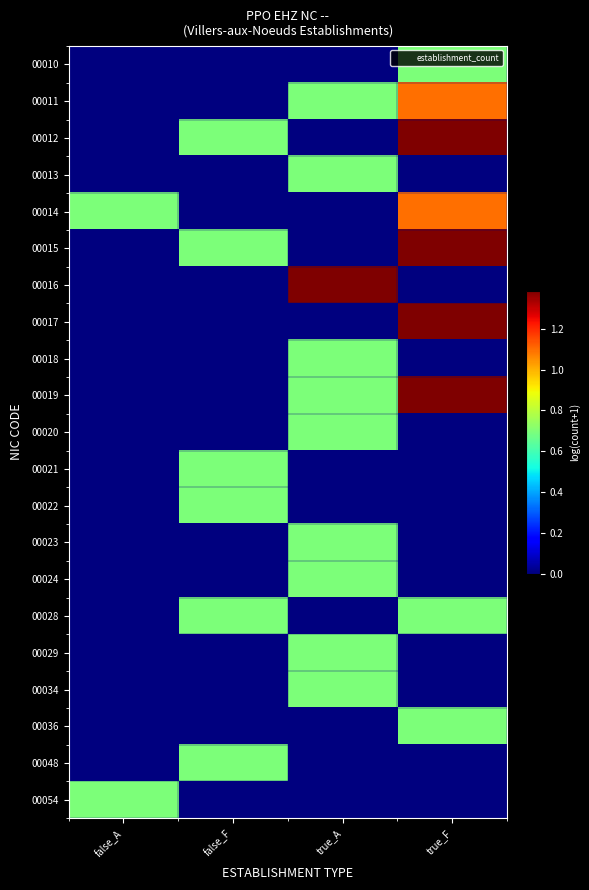

Reading left to right, list all the values displayed in this chart.

00010: false_A=0.0	false_F=0.0	true_A=0.0	true_F=0.7
00011: false_A=0.0	false_F=0.0	true_A=0.7	true_F=1.1
00012: false_A=0.0	false_F=0.7	true_A=0.0	true_F=1.4
00013: false_A=0.0	false_F=0.0	true_A=0.7	true_F=0.0
00014: false_A=0.7	false_F=0.0	true_A=0.0	true_F=1.1
00015: false_A=0.0	false_F=0.7	true_A=0.0	true_F=1.4
00016: false_A=0.0	false_F=0.0	true_A=1.4	true_F=0.0
00017: false_A=0.0	false_F=0.0	true_A=0.0	true_F=1.4
00018: false_A=0.0	false_F=0.0	true_A=0.7	true_F=0.0
00019: false_A=0.0	false_F=0.0	true_A=0.7	true_F=1.4
00020: false_A=0.0	false_F=0.0	true_A=0.7	true_F=0.0
00021: false_A=0.0	false_F=0.7	true_A=0.0	true_F=0.0
00022: false_A=0.0	false_F=0.7	true_A=0.0	true_F=0.0
00023: false_A=0.0	false_F=0.0	true_A=0.7	true_F=0.0
00024: false_A=0.0	false_F=0.0	true_A=0.7	true_F=0.0
00028: false_A=0.0	false_F=0.7	true_A=0.0	true_F=0.7
00029: false_A=0.0	false_F=0.0	true_A=0.7	true_F=0.0
00034: false_A=0.0	false_F=0.0	true_A=0.7	true_F=0.0
00036: false_A=0.0	false_F=0.0	true_A=0.0	true_F=0.7
00048: false_A=0.0	false_F=0.7	true_A=0.0	true_F=0.0
00054: false_A=0.7	false_F=0.0	true_A=0.0	true_F=0.0